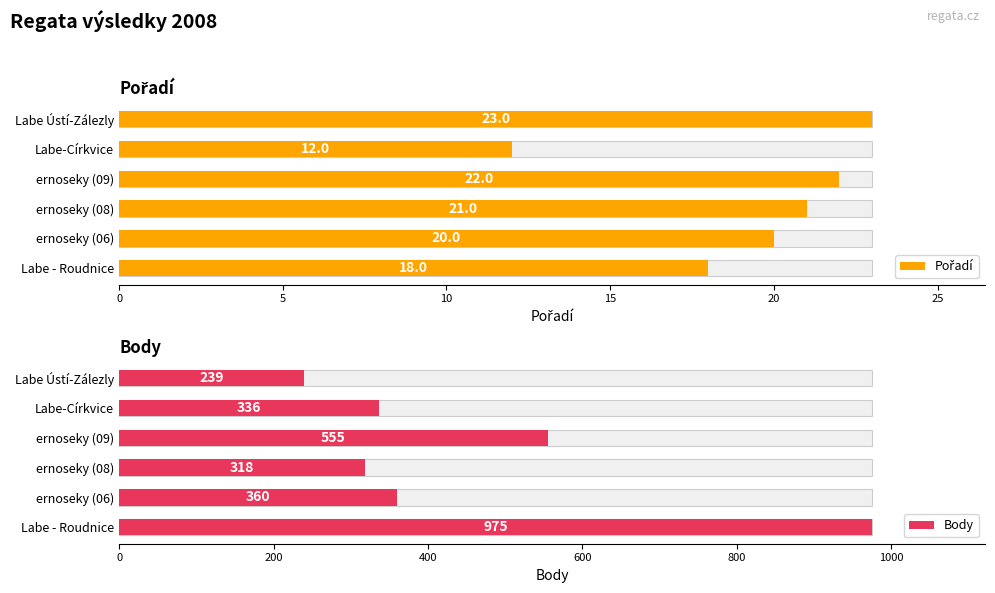

Reading left to right, what are all the values shown in this chart?

Pořadí: 18	20	21	22	12	23
Body: 975	360	318	555	336	239